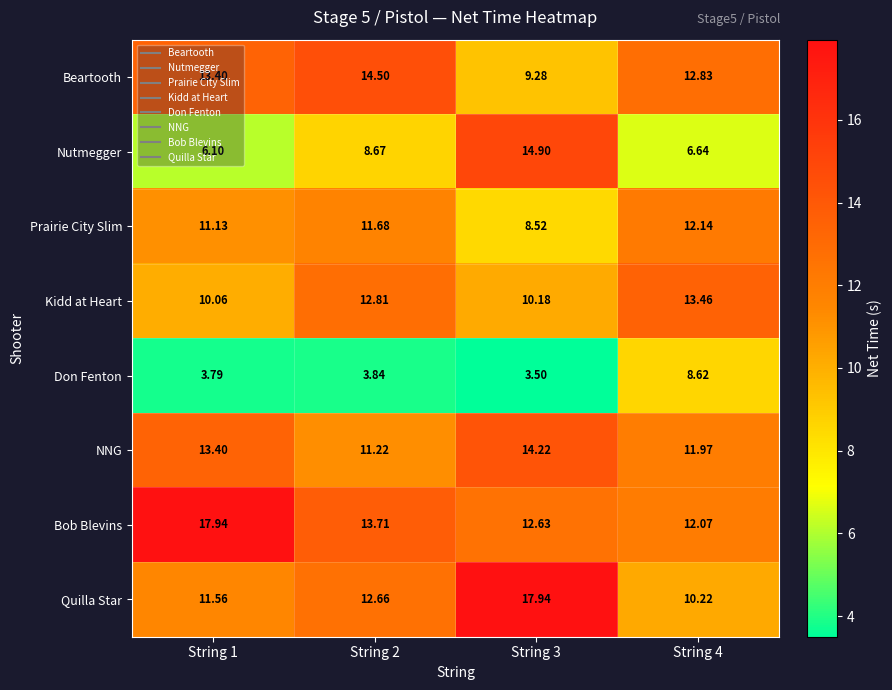

Between String 1 and String 4, which series saw the biggest shift?

Bob Blevins